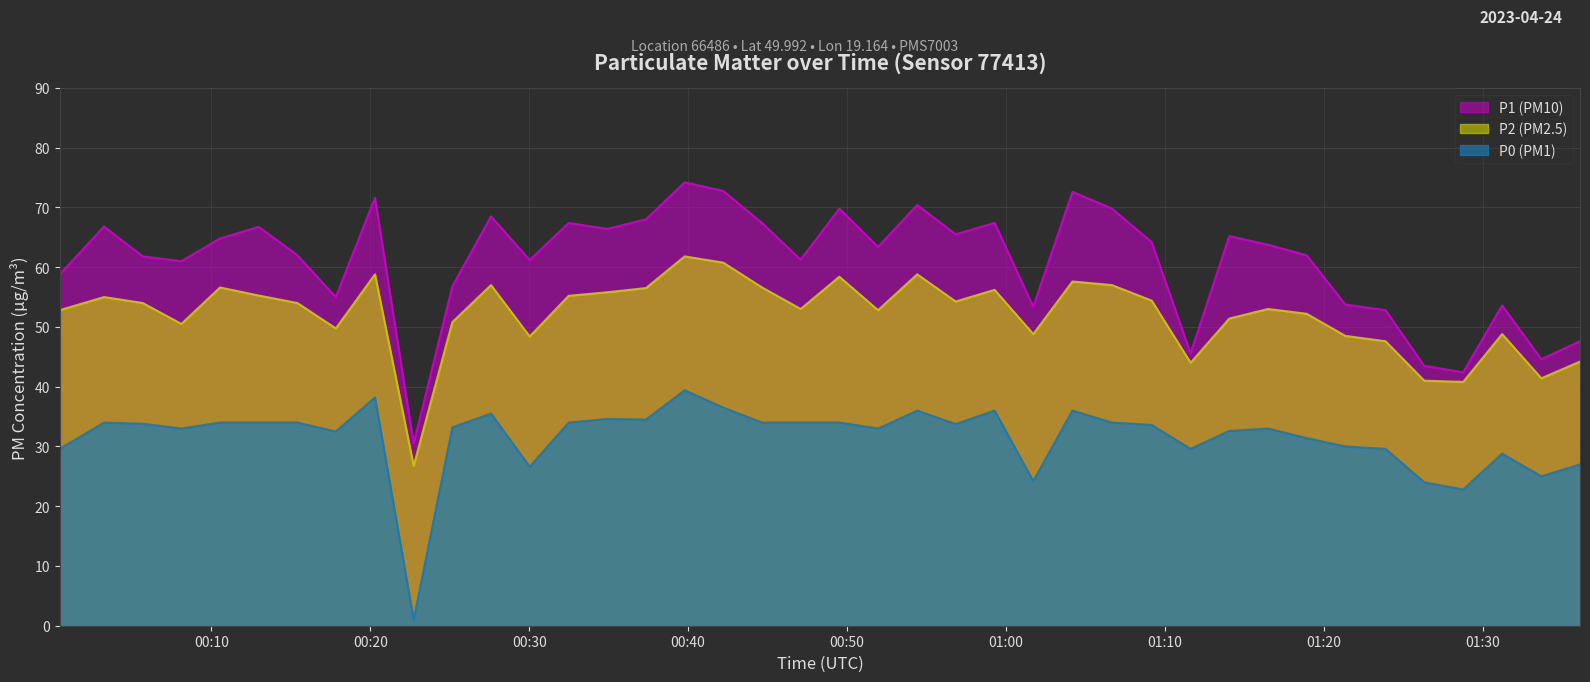

What is the maximum value for P2 (PM2.5)?

61.8